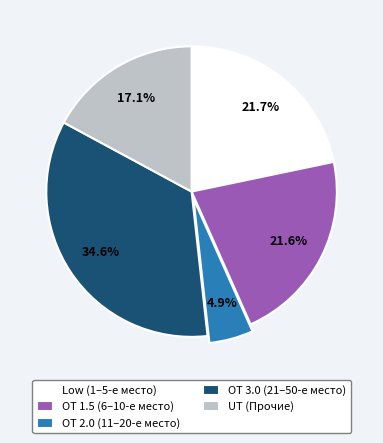

Which has a higher value, OT 2.0 or UT?

UT